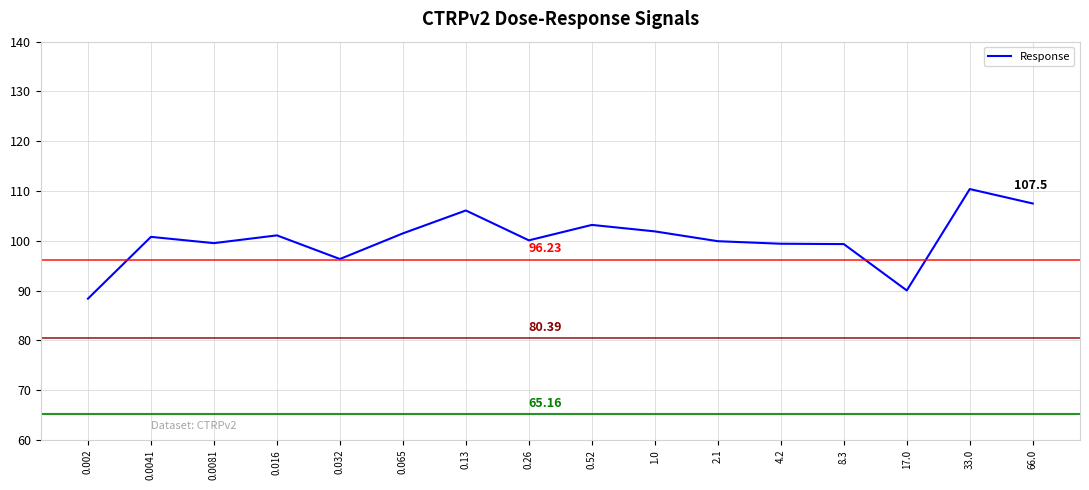

At which category does the data reach its first local peak?

0.0041